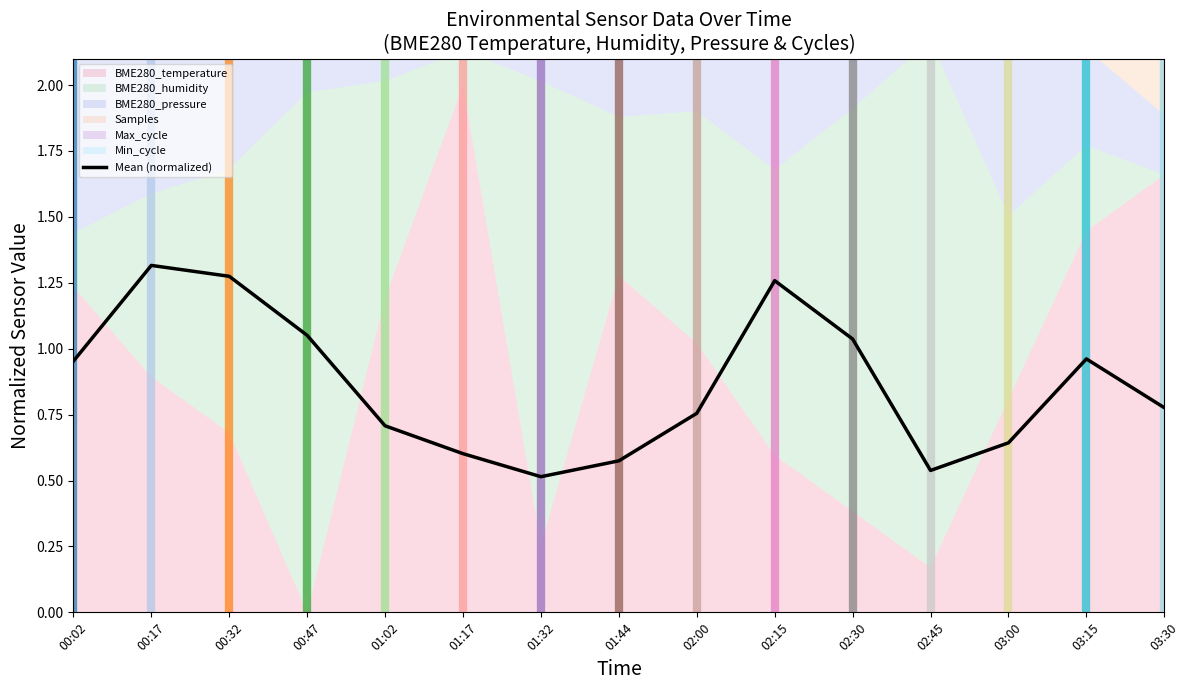

What is the sum of all values?

13.0